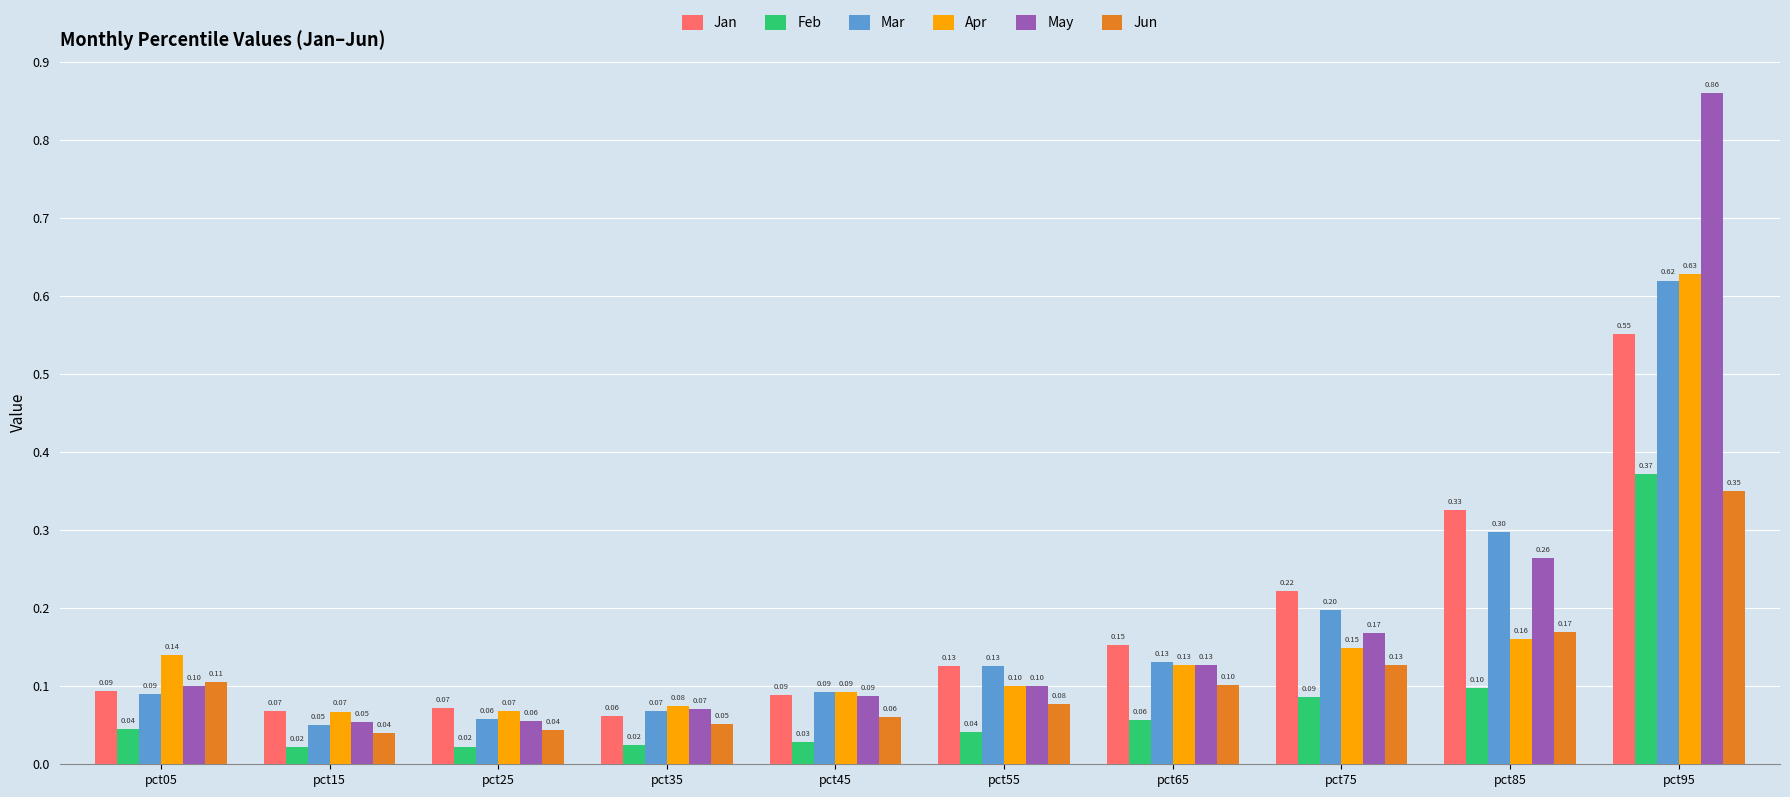

How many Jan values are between 0 and 1?

10